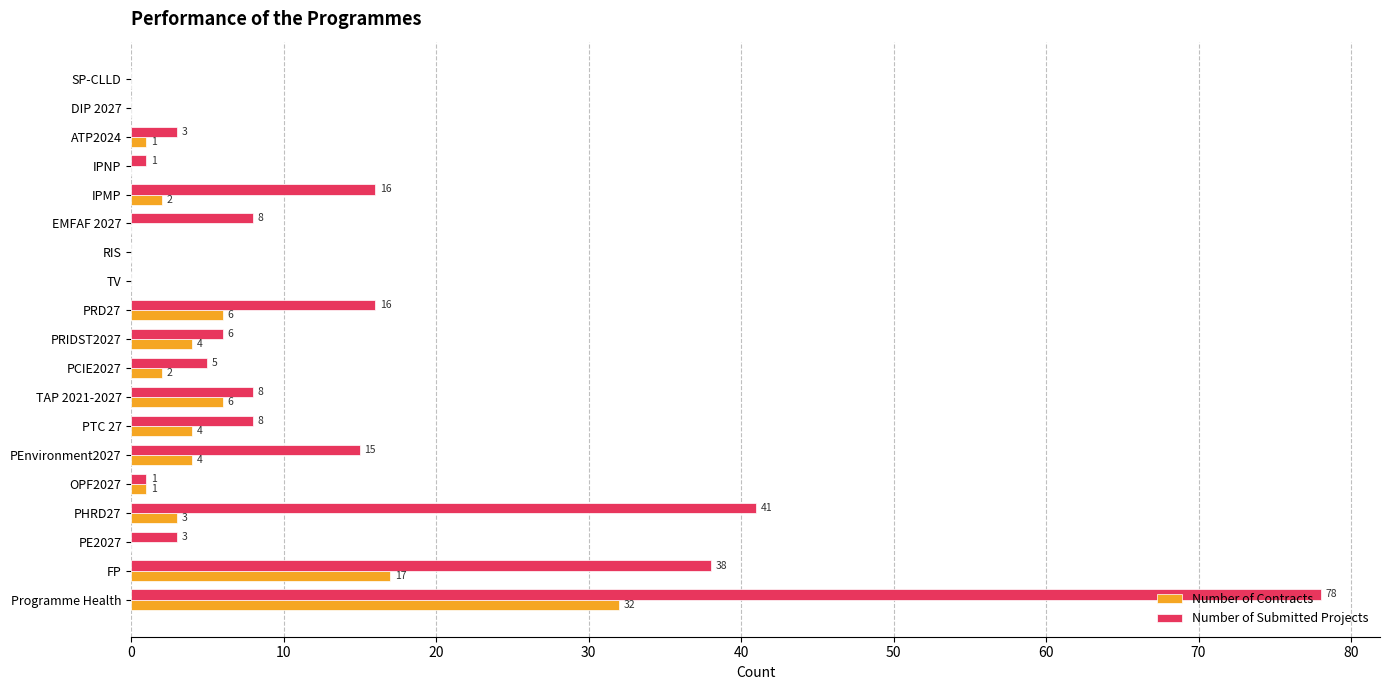

The value of Number of Contracts at Programme Health is 47. True or false?

False